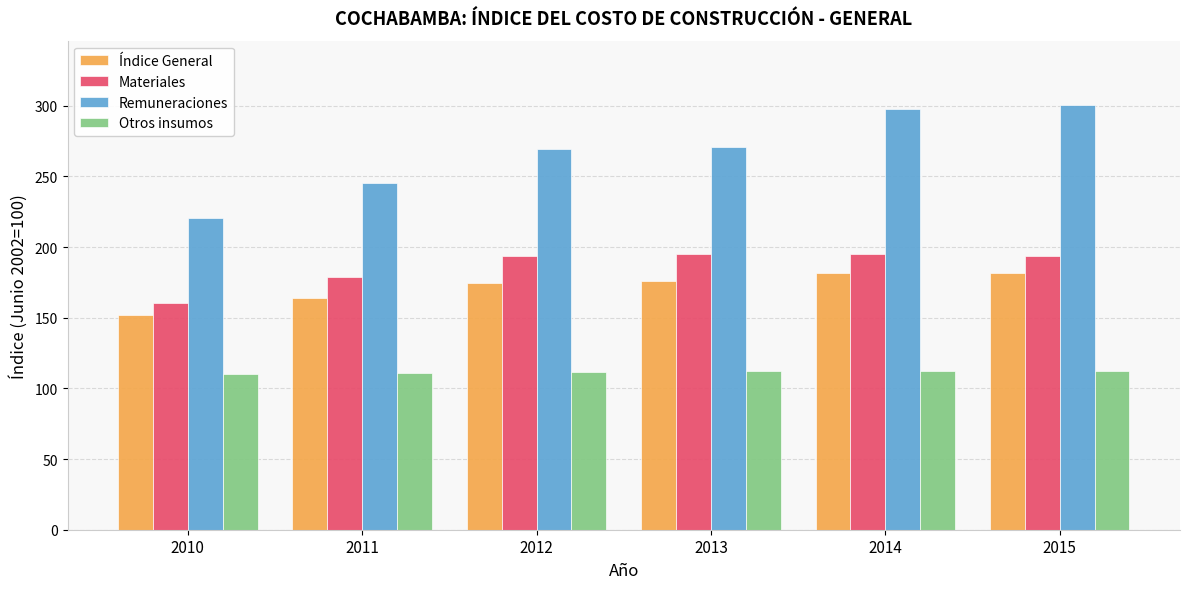

What is the total value across all series at 2014?

786.6